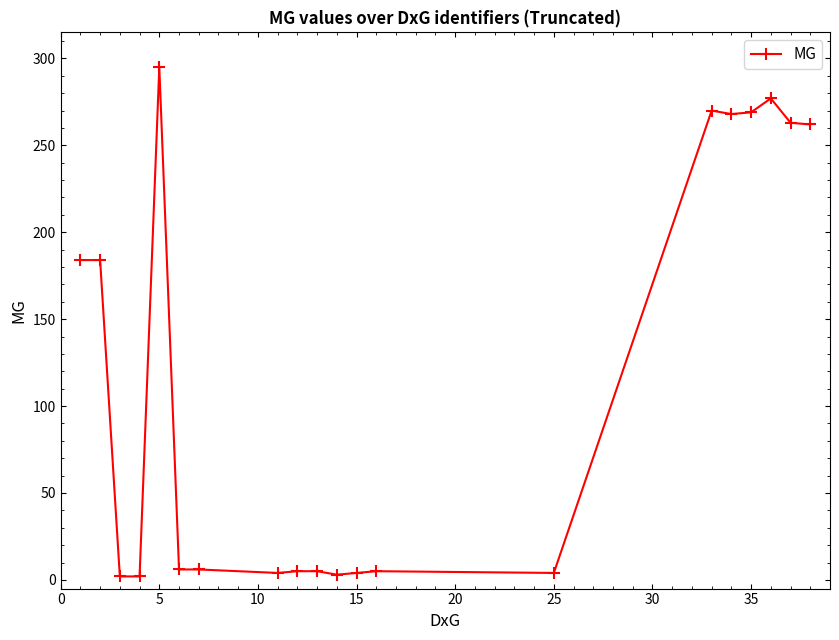

What is the greatest value displayed?

295